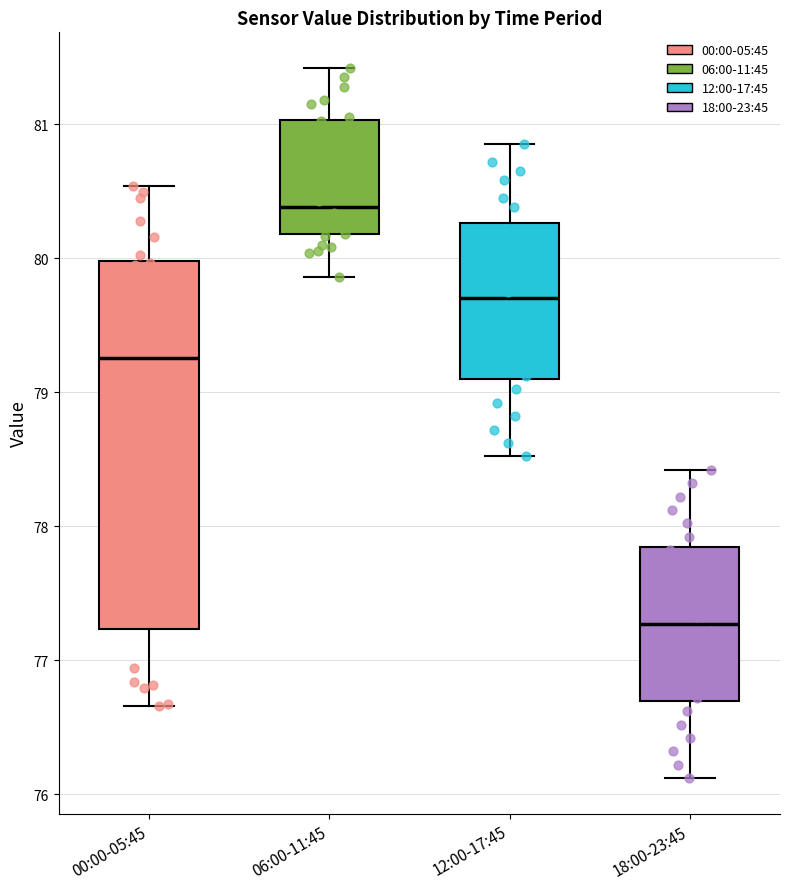

Reading left to right, read every box against the y-axis: the position of its median line, the range the box covers, and the ends of its whiskers. The values are not printed on the chart, so give them approximately, as read against the axis.

00:00-05:45: median 79.3, box 77.2 to 80.0, whiskers 76.7 to 80.5
06:00-11:45: median 80.4, box 80.2 to 81.0, whiskers 79.9 to 81.4
12:00-17:45: median 79.7, box 79.1 to 80.3, whiskers 78.5 to 80.9
18:00-23:45: median 77.3, box 76.7 to 77.8, whiskers 76.1 to 78.4